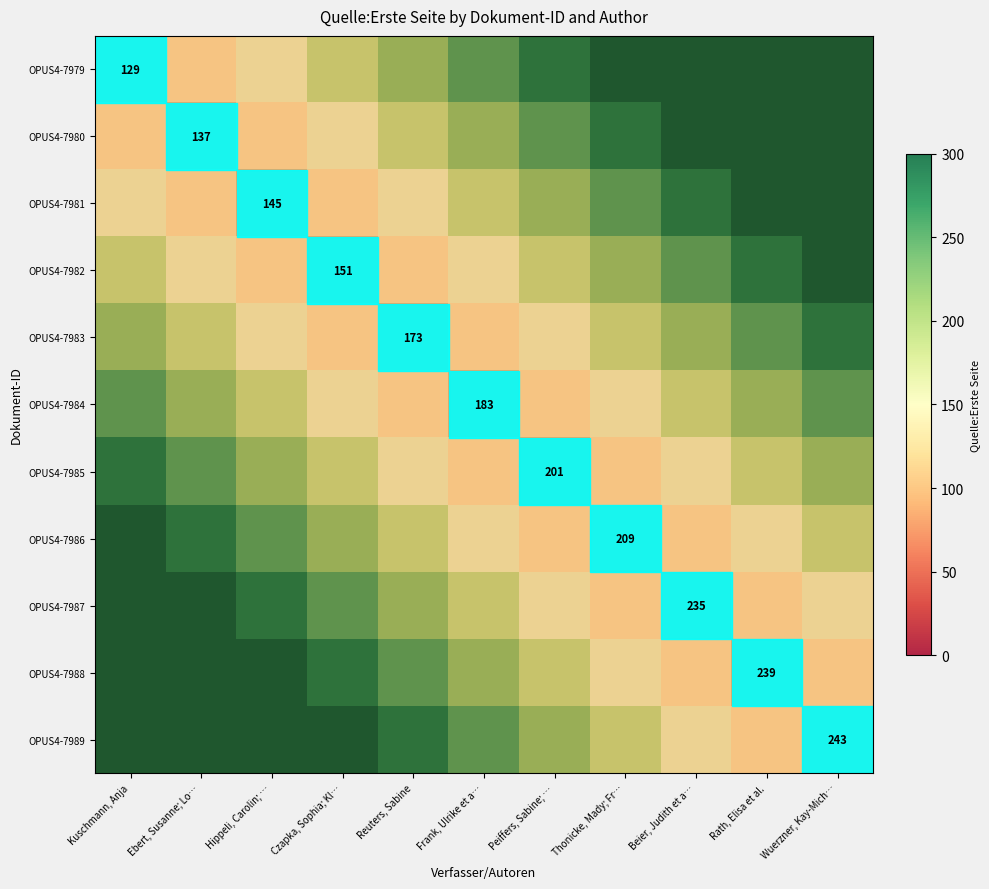

Is it true that OPUS4-7987 equals 107 at Beier, Judith et a…?

False